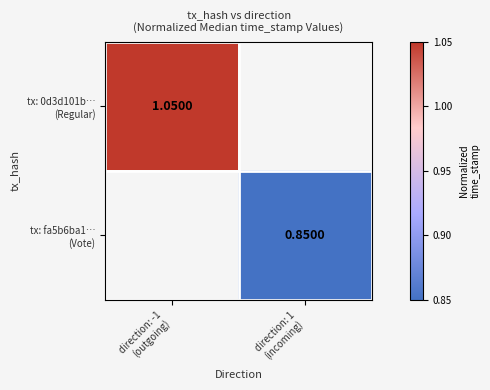

Rank the categories by tx: 0d3d101b… (Regular) value from highest to lowest.

direction: -1 (outgoing), direction: 1 (incoming)